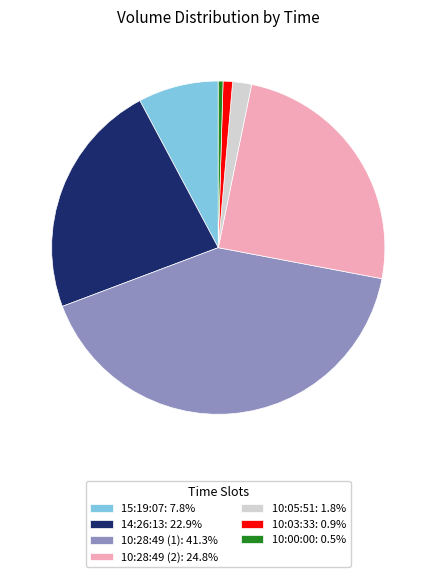

What is the largest slice in the pie chart?

10:28:49 (1)